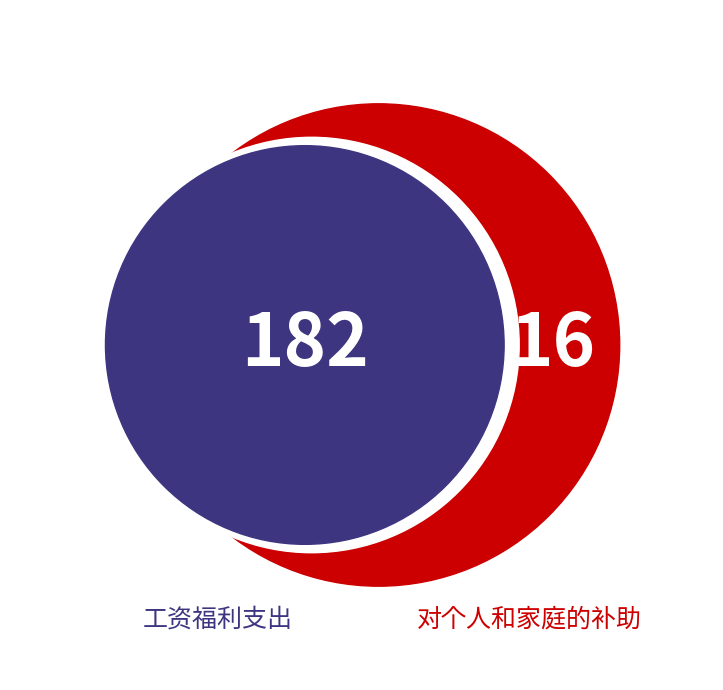

True or false: 商品和服务支出 accounts for 11% of the total.

False